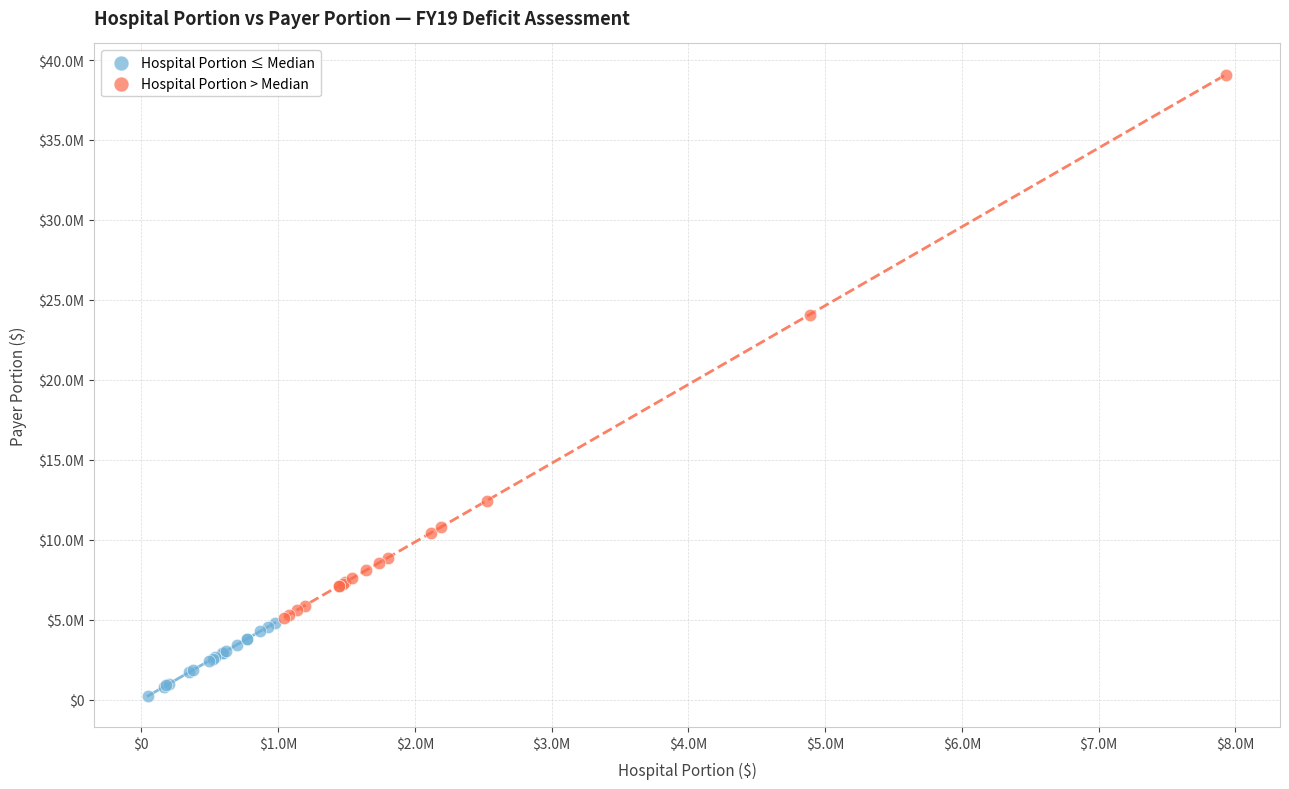

Which series has the widest spread of Y values?

Hospital Portion > Median